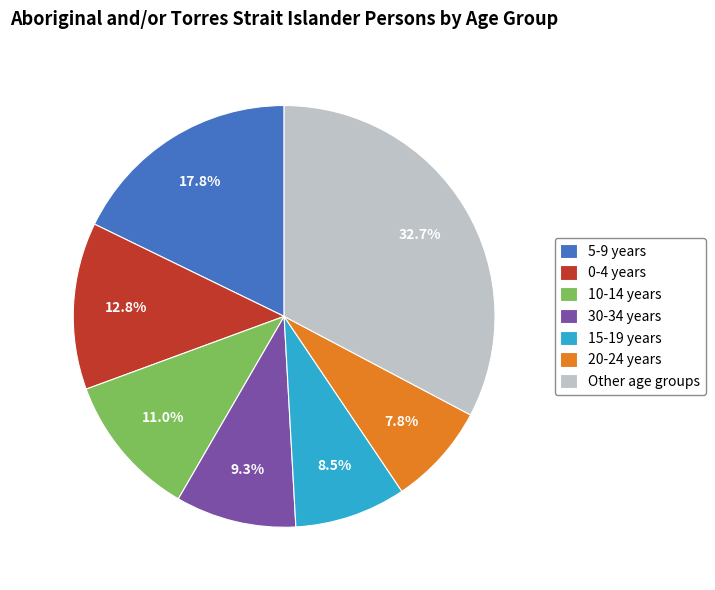

What is the ratio of the value at 30-34 years to the value at 0-4 years?

0.7